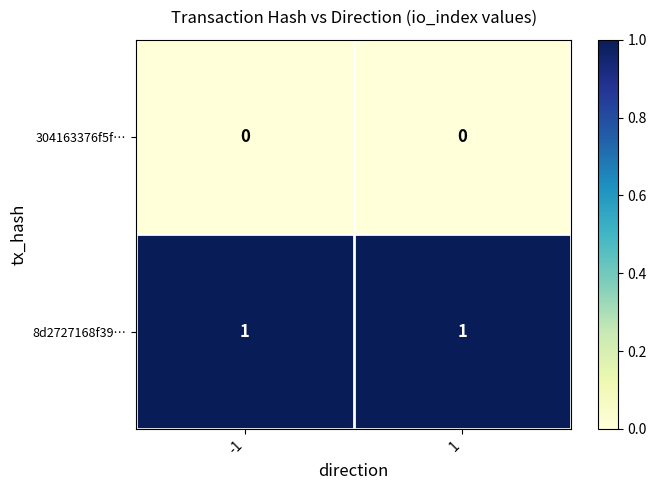

Rank the series by their average value, from lowest to highest.

304163376f5f…, 8d2727168f39…